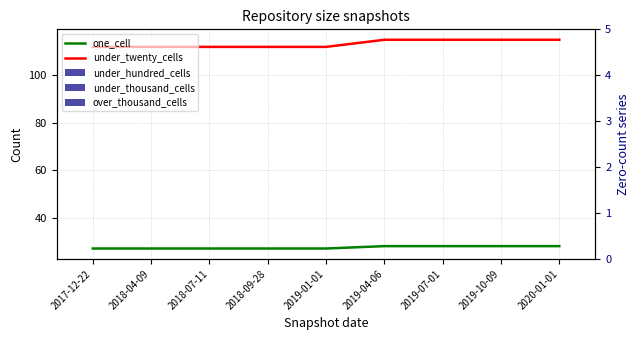

What is the label of the 6th bar from the left?

2019-04-06